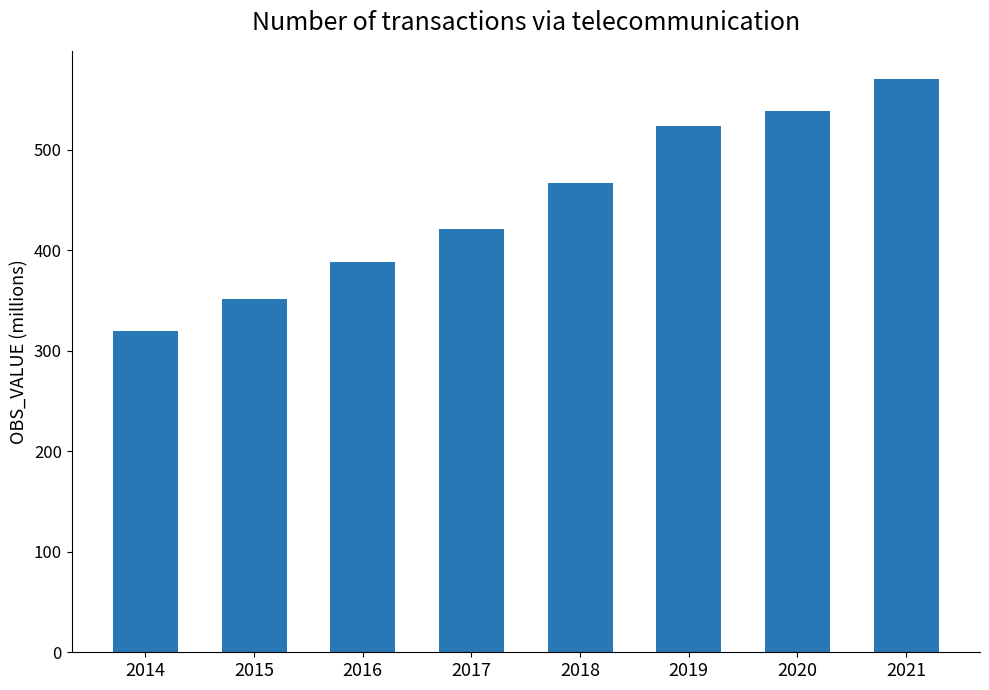

List the labels in order of value, largest first.

2021, 2020, 2019, 2018, 2017, 2016, 2015, 2014